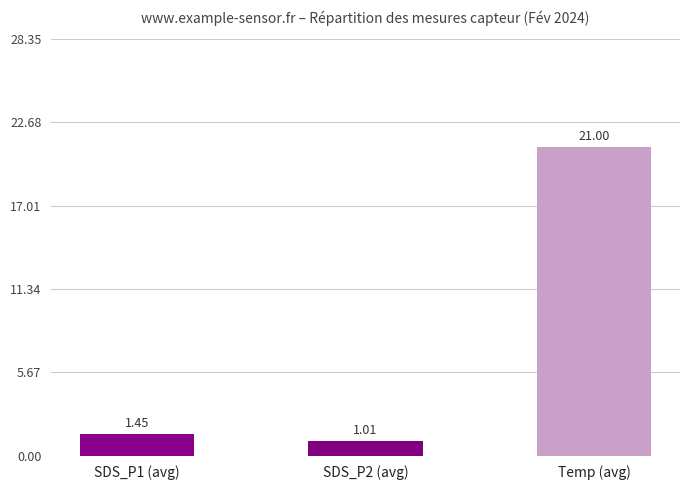

What is the label of the 1st bar from the right?

Temp (avg)